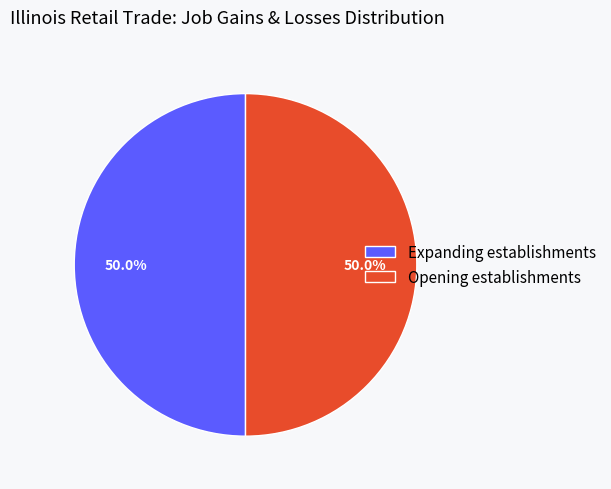

What percentage is the Opening establishments slice, to the nearest percent?

50%